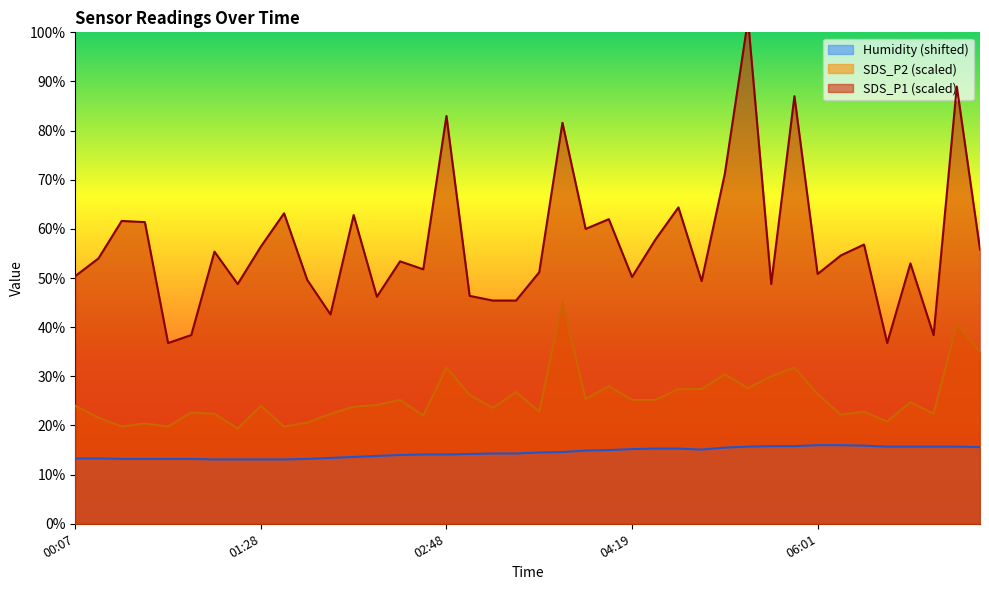

What is the sum of all SDS_P1 values?

2274.2